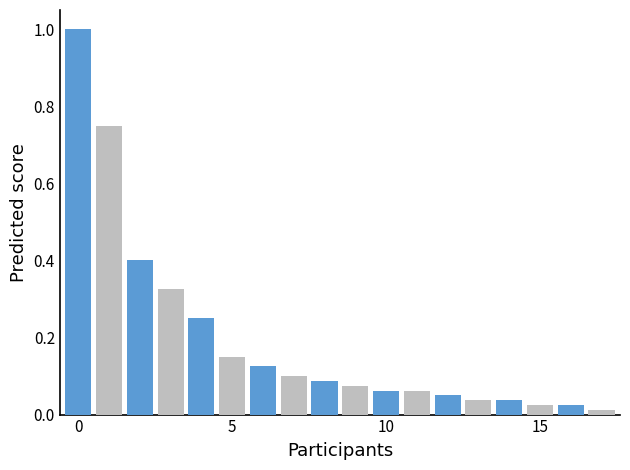

What is the greatest value displayed?

1.0